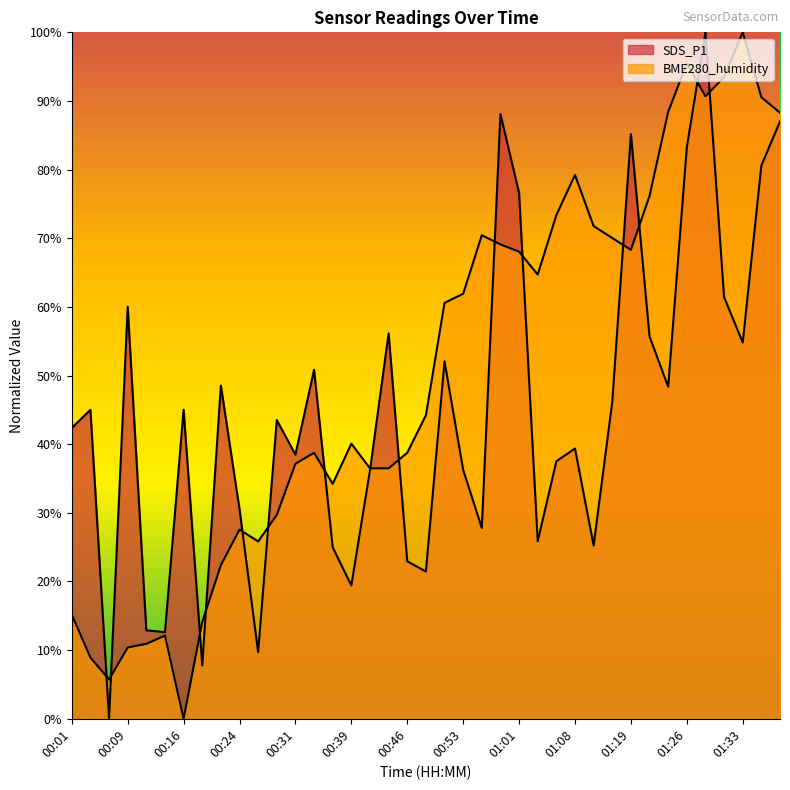

Count the number of categories in the chart.

39